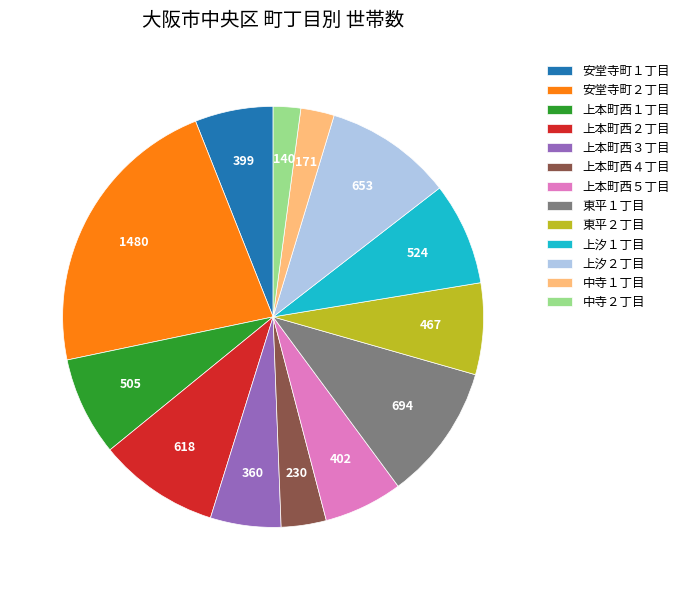

How many segments does this pie chart have?

13